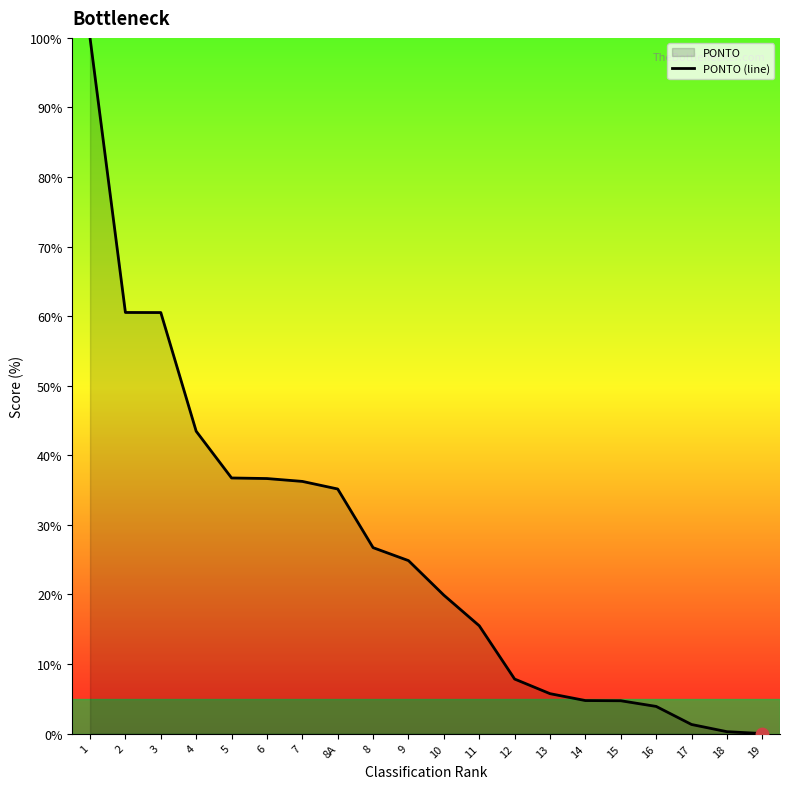

Approximately how many times larger is the value at 4 compared to 12?

5.5